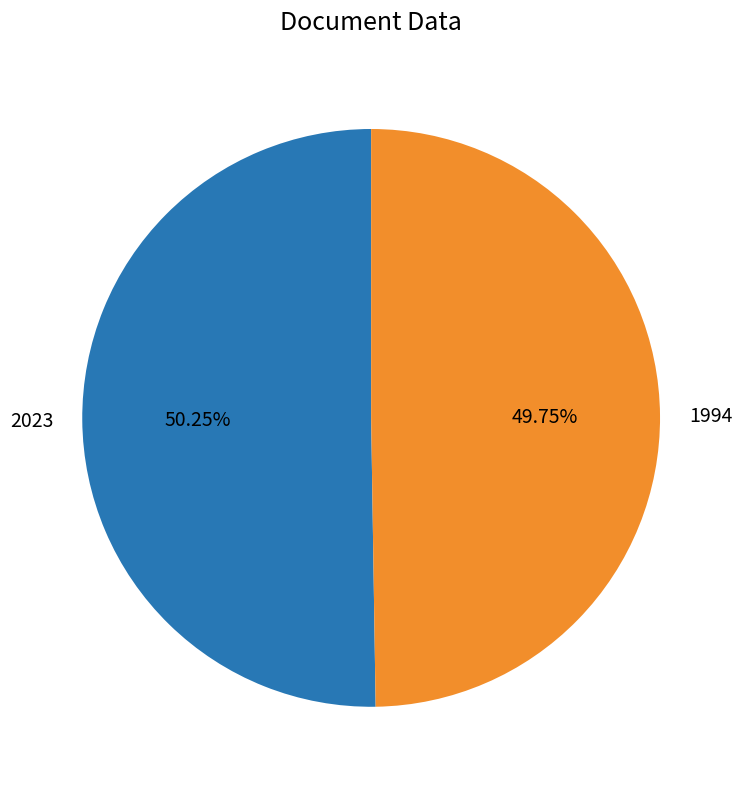

What is the ratio of the value at 1994 to the value at 2023?

1.0